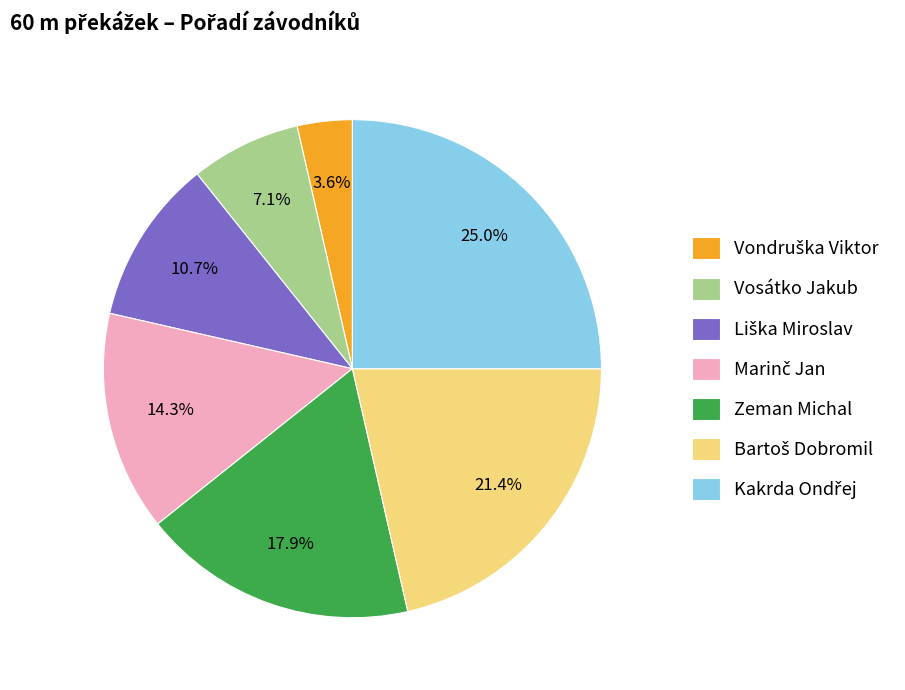

What percentage do Zeman Michal and Vosátko Jakub together represent?

25.0%